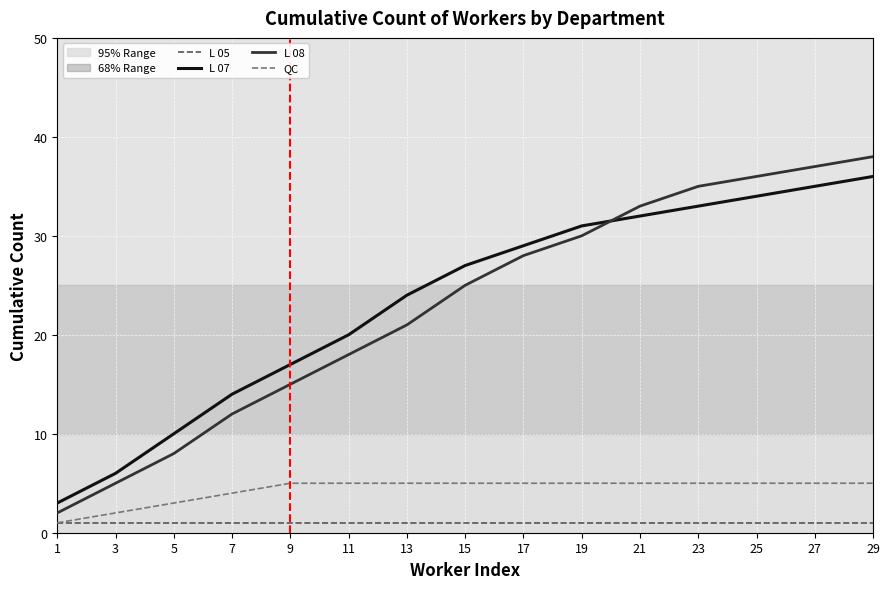

Which series has the largest total across all categories?

L 07